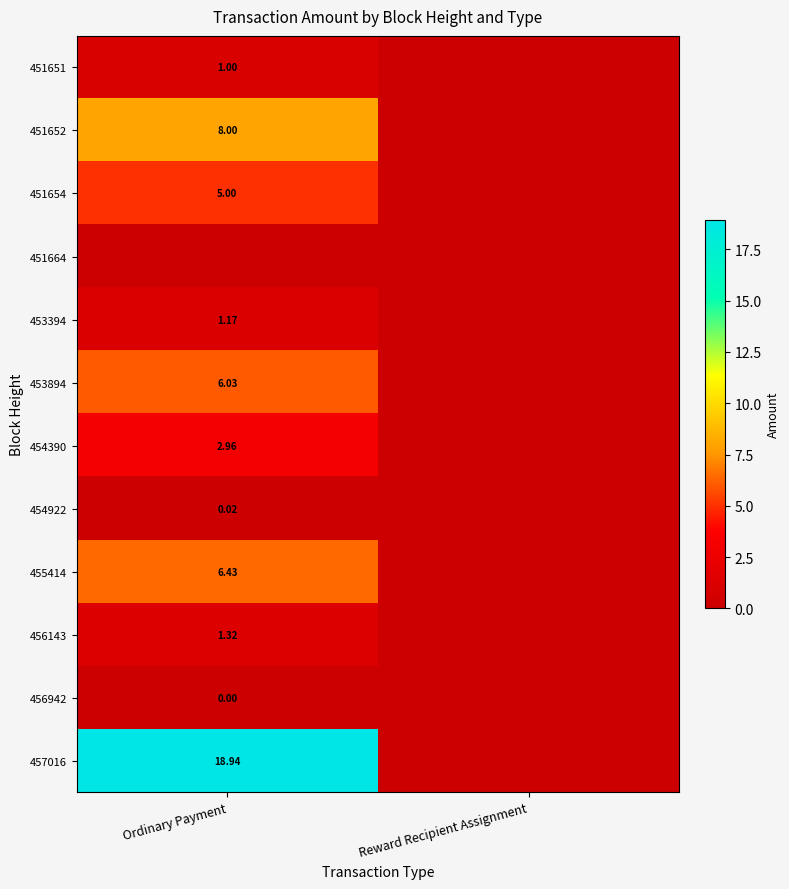

Rank the series at Reward Recipient Assignment from lowest to highest value.

451651, 451652, 451654, 451664, 453394, 453894, 454390, 454922, 455414, 456143, 456942, 457016